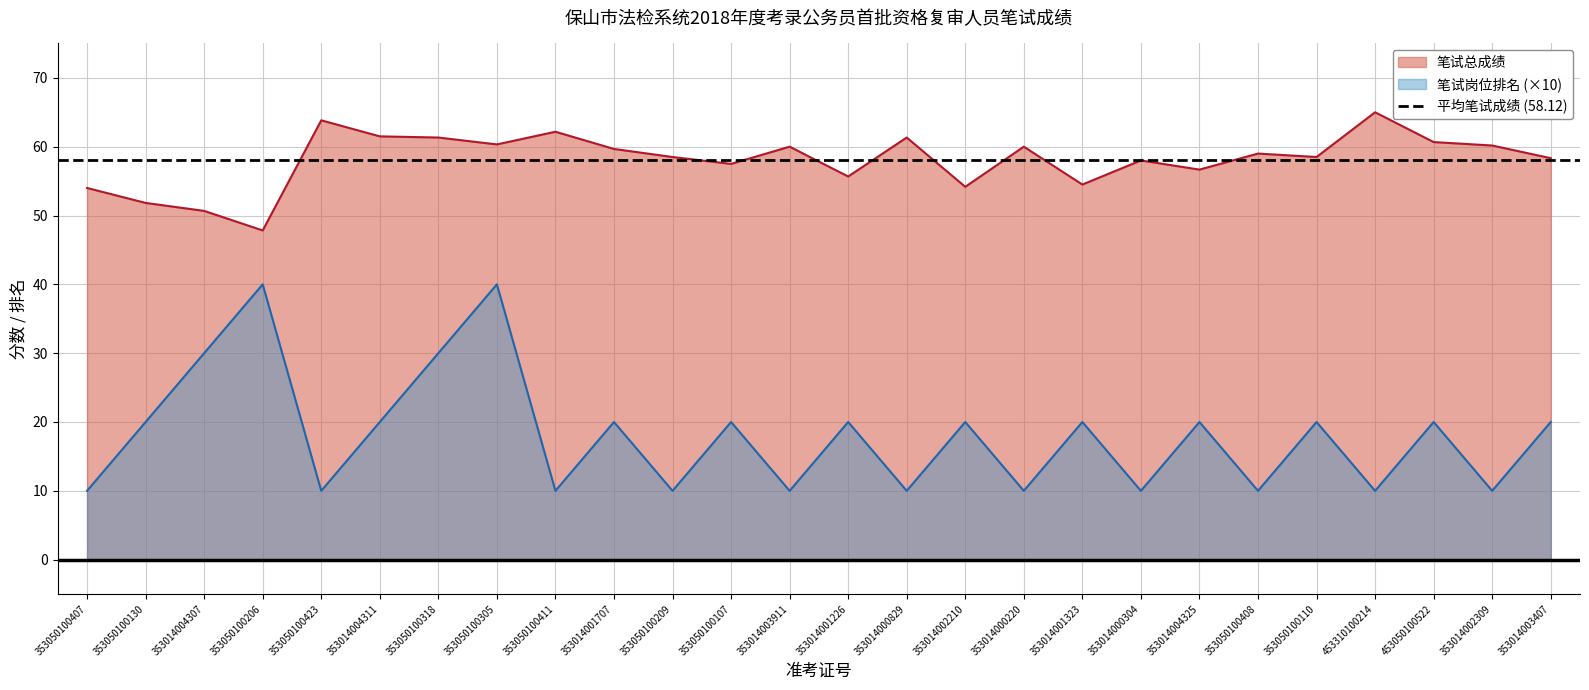

True or false: 笔试岗位排名 has a value of 27.2 at 353014001323.

False